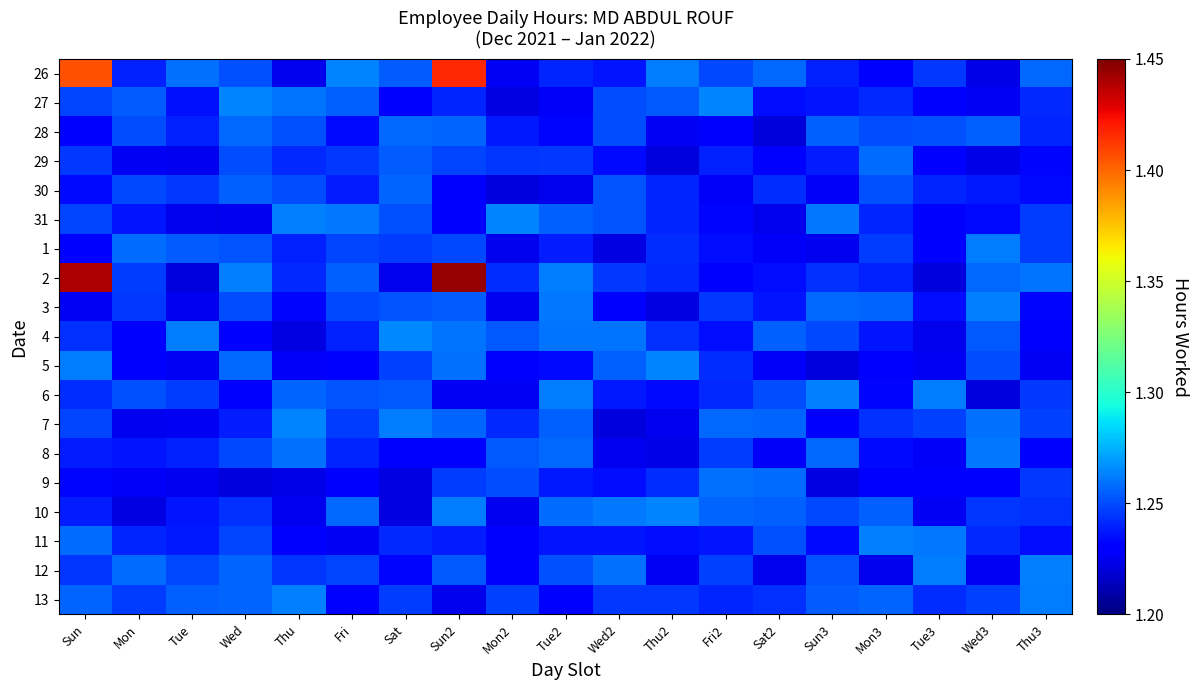

How many data points does each series have?

19